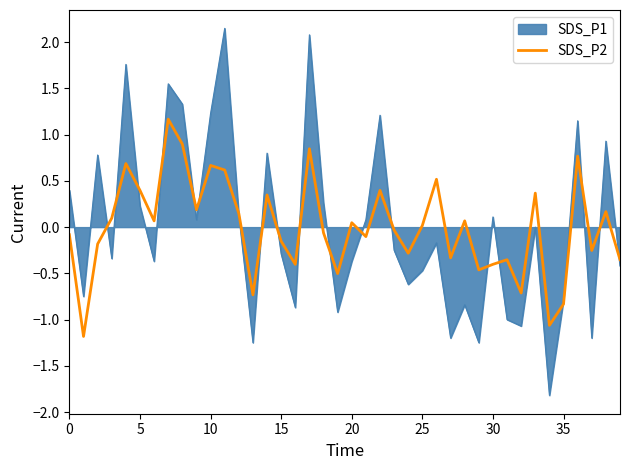

What is the maximum value for SDS_P2?

1.2